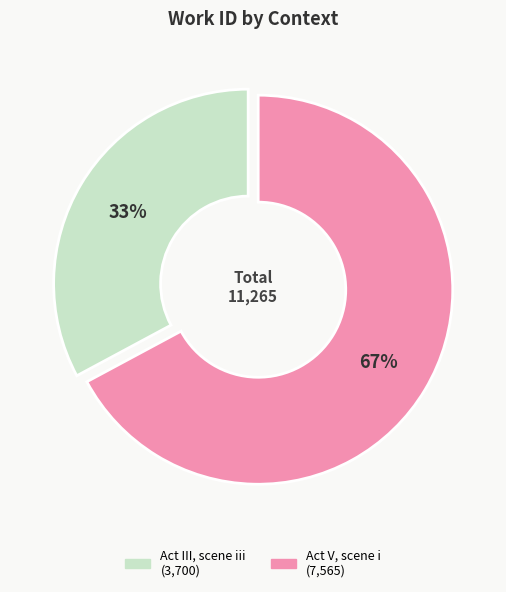

Do Act III, scene iii and Act V, scene i together represent more than half of the pie?

Yes